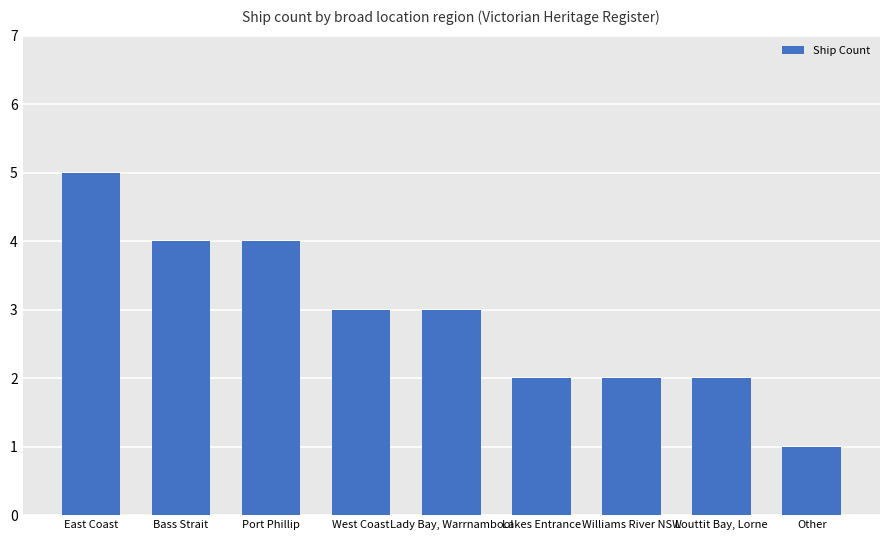

What is the label of the 3rd bar from the left?

Port Phillip